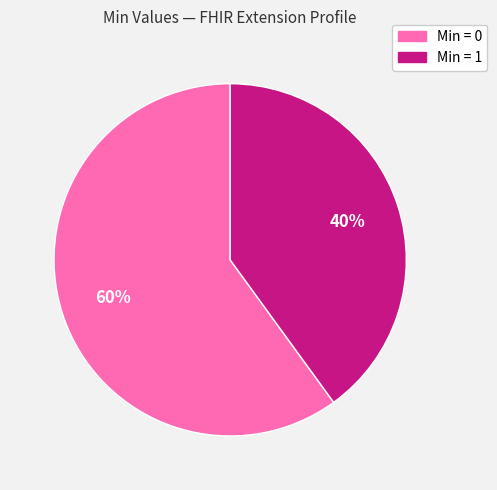

Is there a majority slice in this chart?

Yes